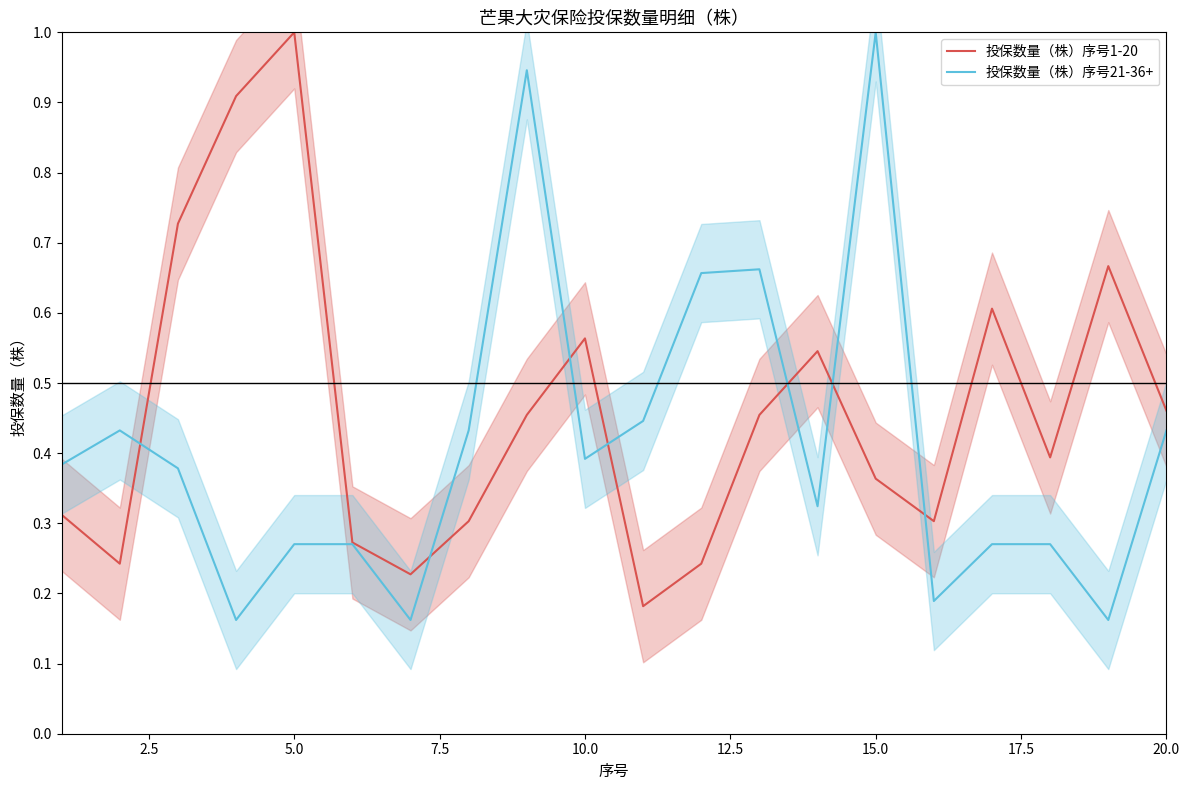

The 投保数量（株）序号21-36+ series shows 0.1 at 5.0. True or false?

False